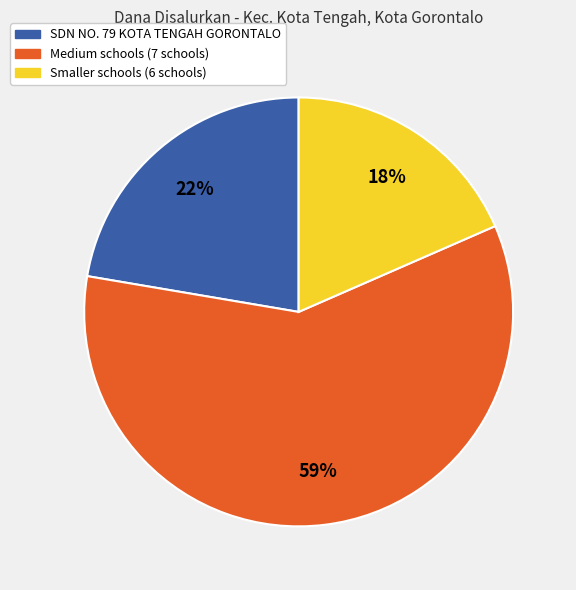

Is there a majority slice in this chart?

Yes